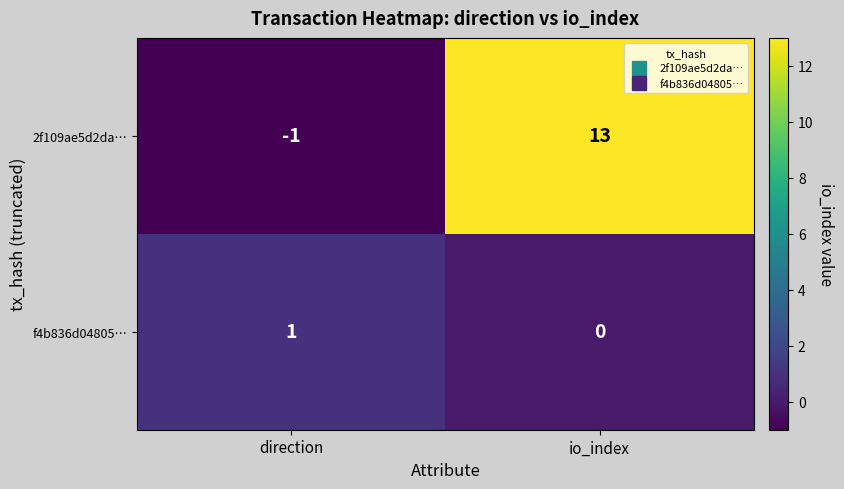

Which label corresponds to the smallest value in the chart?

direction